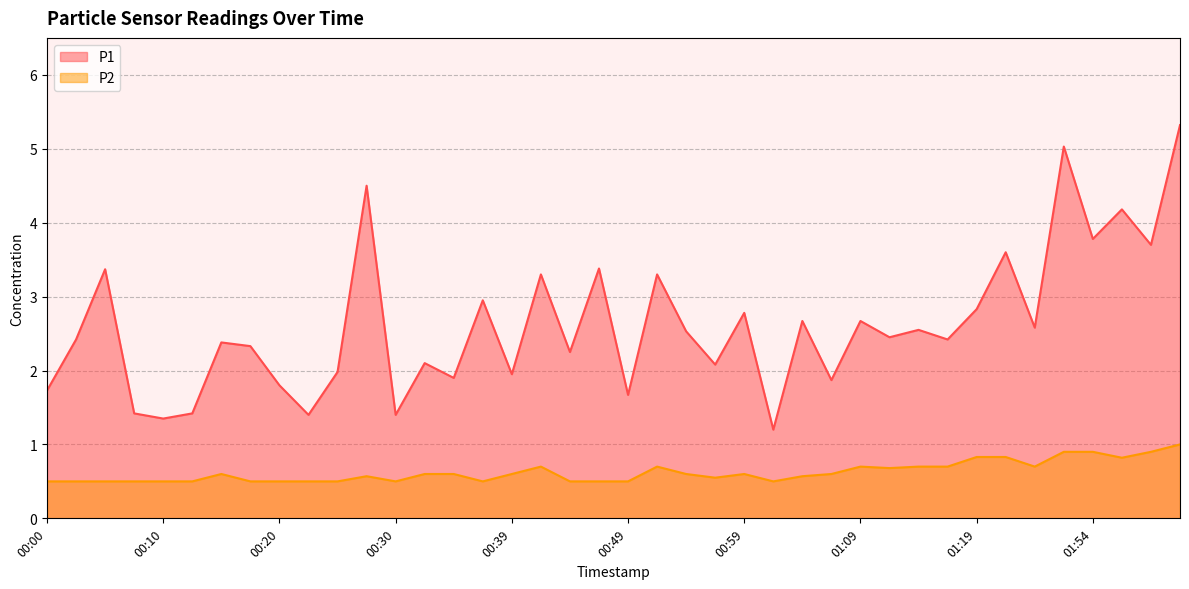

Which has a higher value, 00:03 or 00:34?

00:03